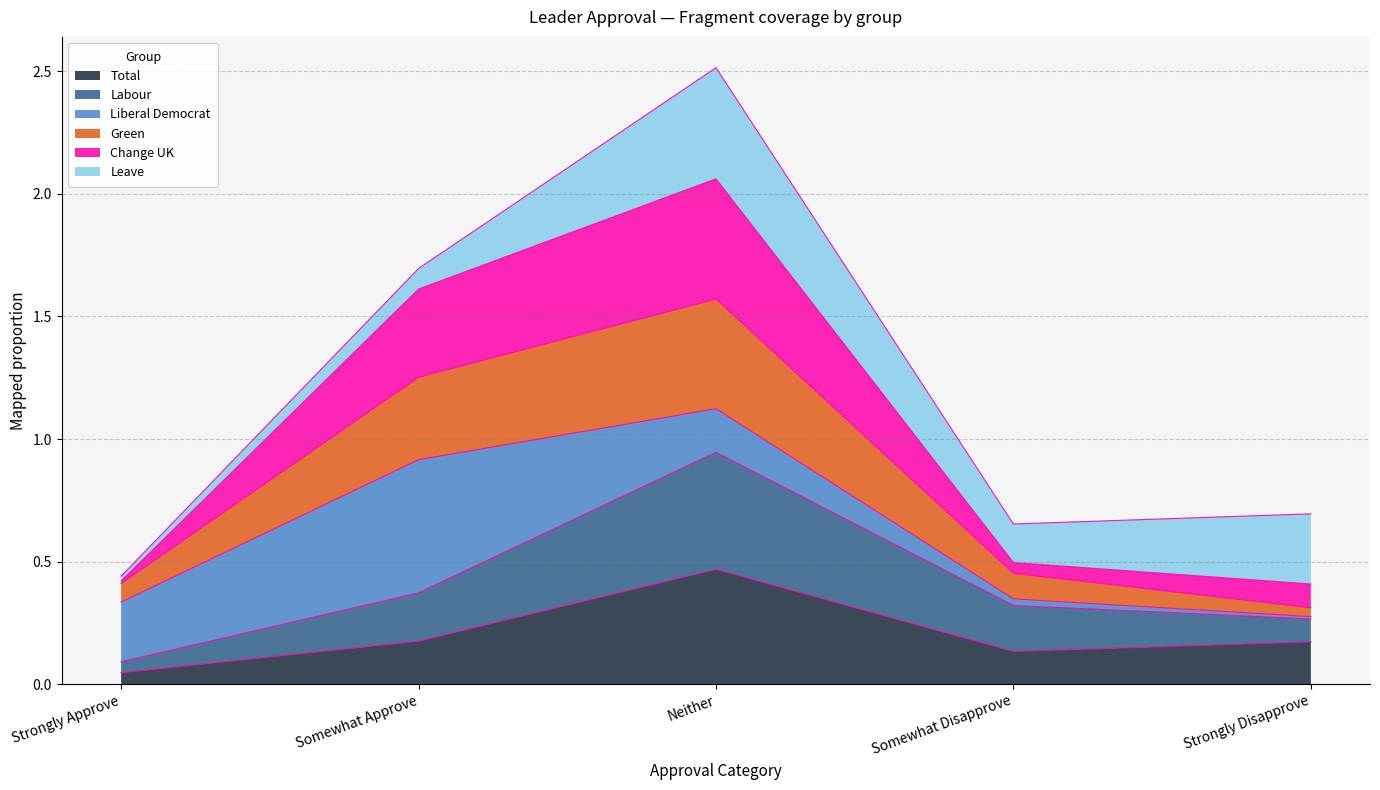

How many interior local peaks does the Change UK series have?

1